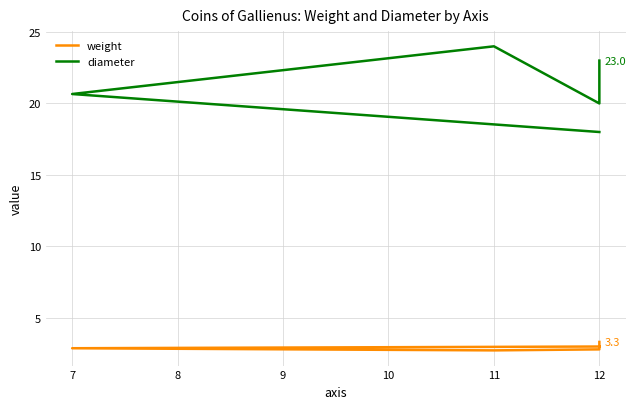

What is the maximum value shown in the chart?

24.0